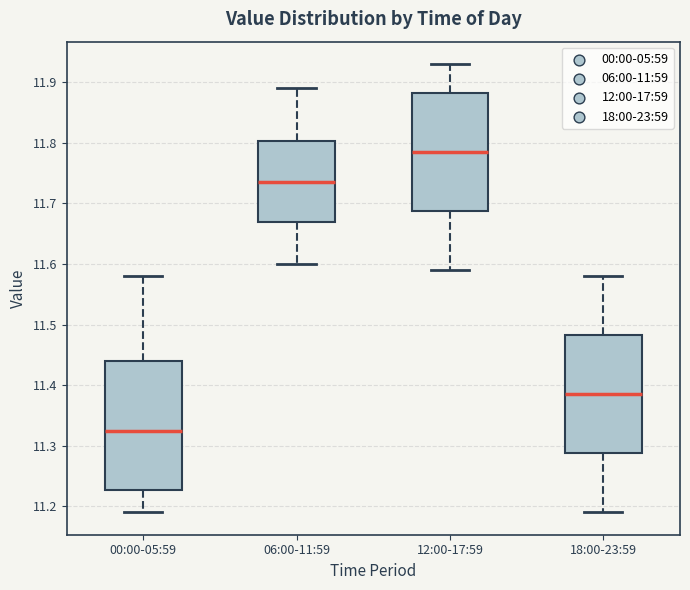

Reading left to right, transcribe this box plot: for each box, give where its median line is, the range the box spans, and where its two whiskers end, as read against the y-axis. The values are not printed on the chart, so give them approximately, as read against the axis.

00:00-05:59: median 11.33, box 11.23 to 11.44, whiskers 11.19 to 11.58
06:00-11:59: median 11.74, box 11.67 to 11.80, whiskers 11.60 to 11.89
12:00-17:59: median 11.79, box 11.69 to 11.88, whiskers 11.59 to 11.93
18:00-23:59: median 11.39, box 11.29 to 11.48, whiskers 11.19 to 11.58